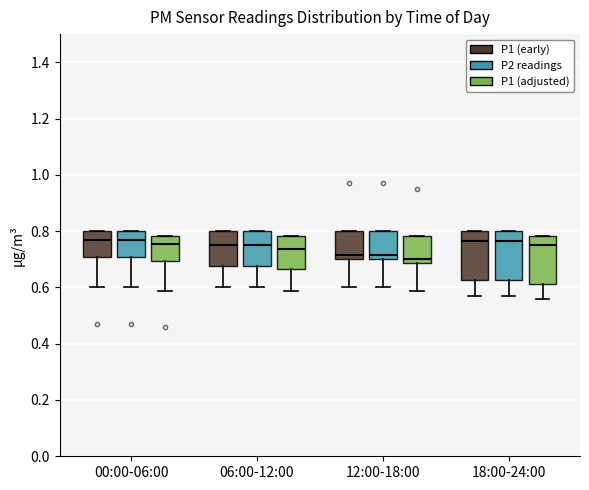

Reading left to right, transcribe this box plot: for each box, give where its median line is, the range the box spans, and where its two whiskers end, as read against the y-axis. The values are not printed on the chart, so give them approximately, as read against the axis.

00:00-06:00 (P1 (early)): median 0.78, box 0.70 to 0.80, whiskers 0.60 to 0.80
00:00-06:00 (P2 readings): median 0.78, box 0.70 to 0.80, whiskers 0.60 to 0.80
00:00-06:00 (P1 (adjusted)): median 0.76, box 0.70 to 0.78, whiskers 0.58 to 0.78
06:00-12:00 (P1 (early)): median 0.76, box 0.68 to 0.80, whiskers 0.60 to 0.80
06:00-12:00 (P2 readings): median 0.76, box 0.68 to 0.80, whiskers 0.60 to 0.80
06:00-12:00 (P1 (adjusted)): median 0.74, box 0.66 to 0.78, whiskers 0.58 to 0.78
12:00-18:00 (P1 (early)): median 0.72, box 0.70 to 0.80, whiskers 0.60 to 0.80
12:00-18:00 (P2 readings): median 0.72, box 0.70 to 0.80, whiskers 0.60 to 0.80
12:00-18:00 (P1 (adjusted)): median 0.70, box 0.68 to 0.78, whiskers 0.58 to 0.78
18:00-24:00 (P1 (early)): median 0.76, box 0.62 to 0.80, whiskers 0.58 to 0.80
18:00-24:00 (P2 readings): median 0.76, box 0.62 to 0.80, whiskers 0.58 to 0.80
18:00-24:00 (P1 (adjusted)): median 0.74, box 0.62 to 0.78, whiskers 0.56 to 0.78